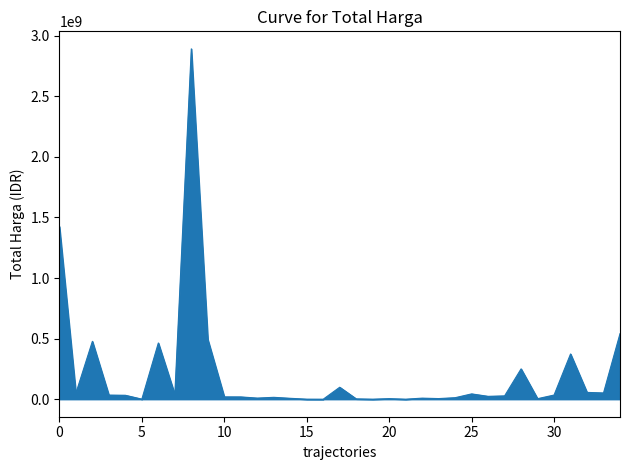

What is the greatest value displayed?

2892122000